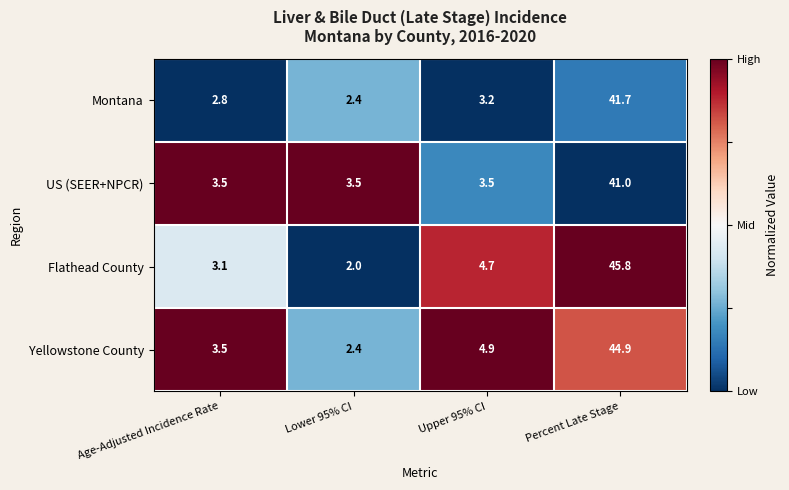

The value of Montana at Lower 95% CI is 3.8. True or false?

False